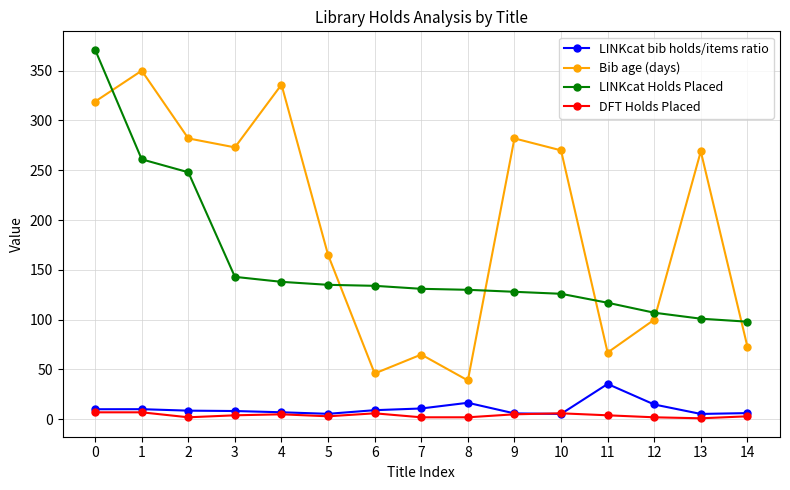

What is the difference between the Bib age (days) values at 5 and 14?

92.0